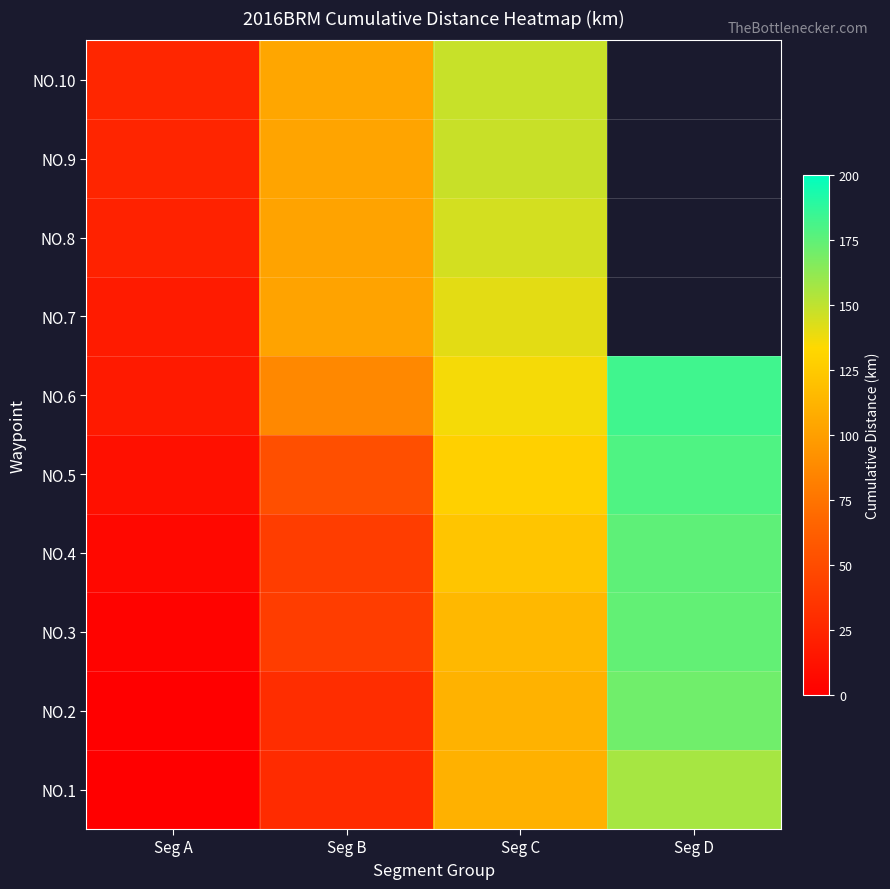

Which category has the lowest value across all series?

Seg A